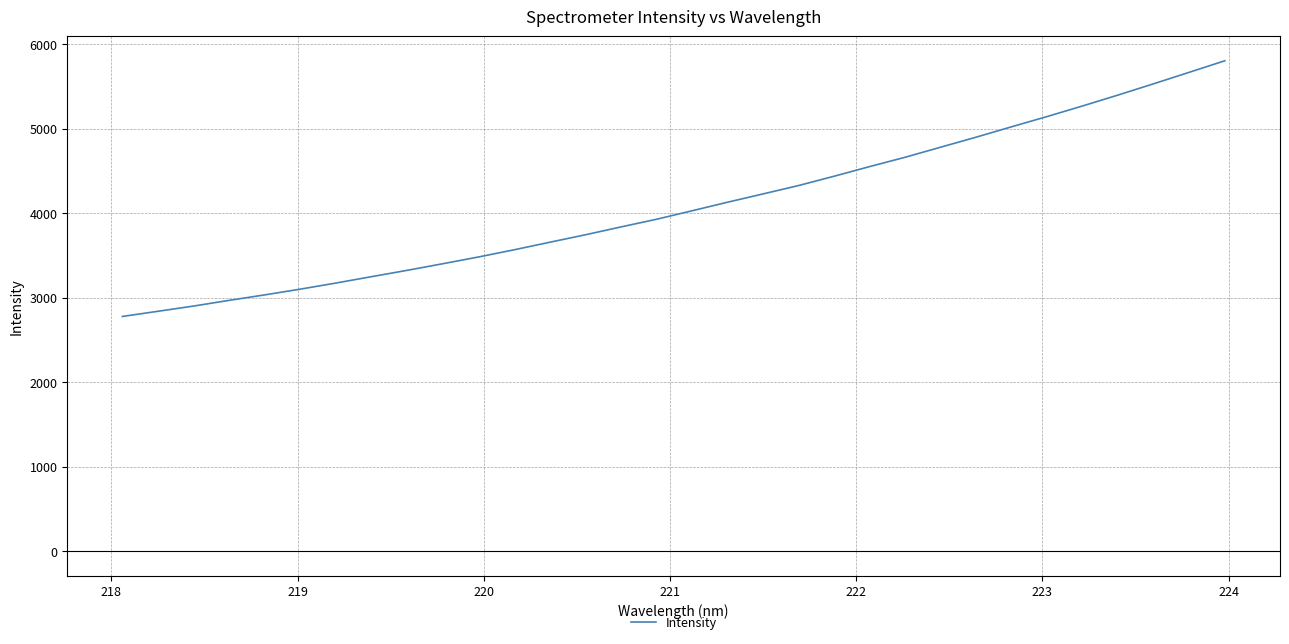

What is the smallest value displayed?

2776.8